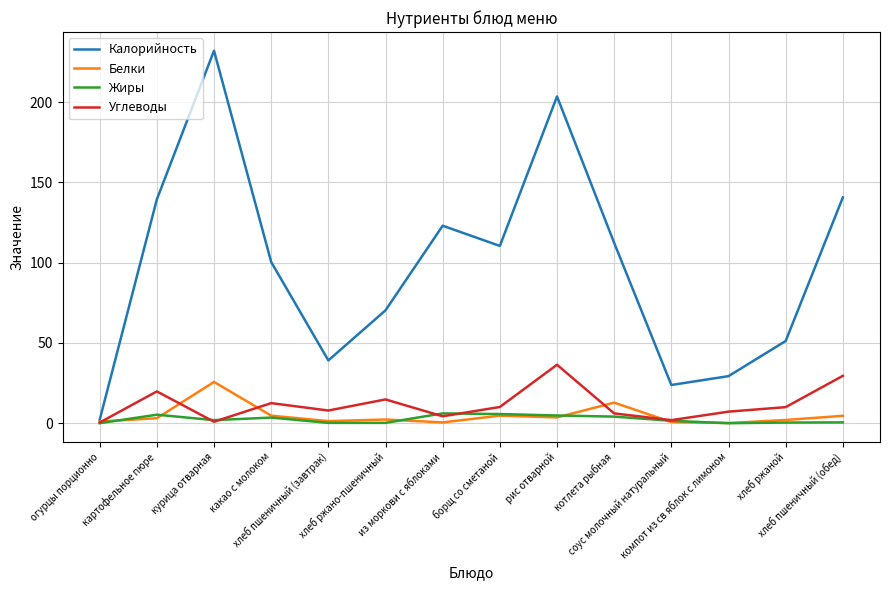

What is the sum of all Калорийность values?

1377.4